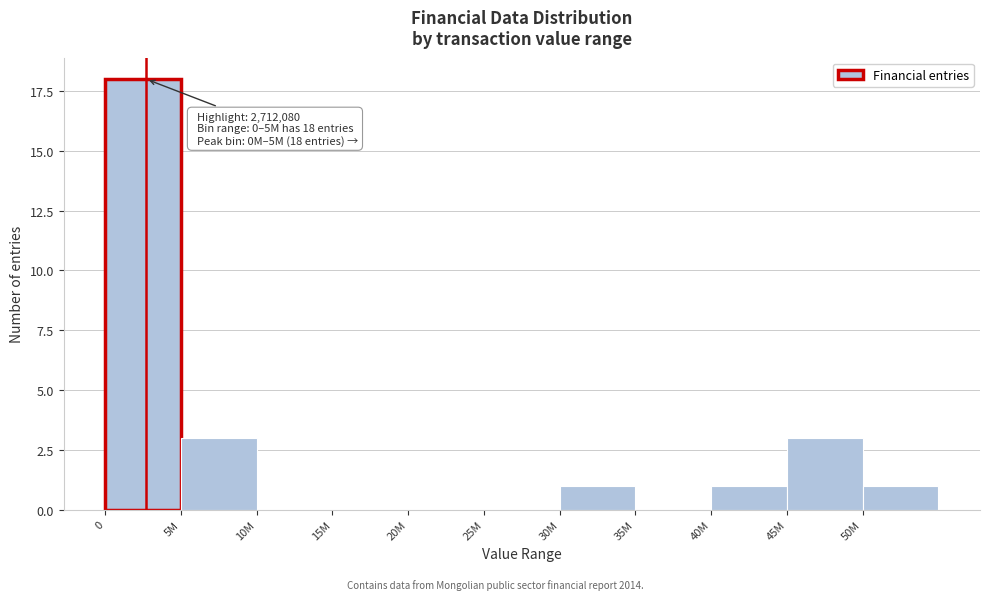

Reading left to right, what are all the values shown in this chart?

0=18	5M=3	10M=0	15M=0	20M=0	25M=0	30M=1	35M=0	40M=1	45M=3	50M=1